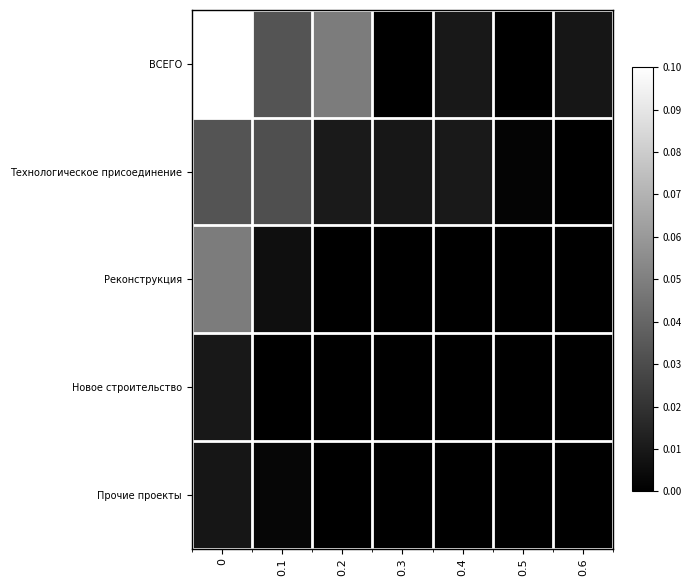

At how many categories does at least one series exceed 350?

1